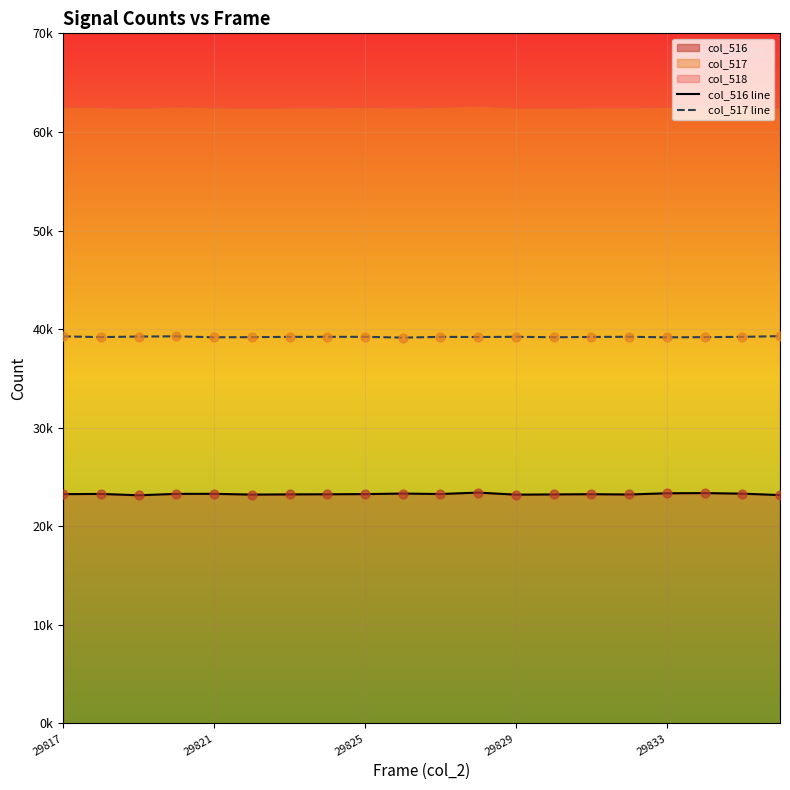

Which series has the largest total across all categories?

col_517 line